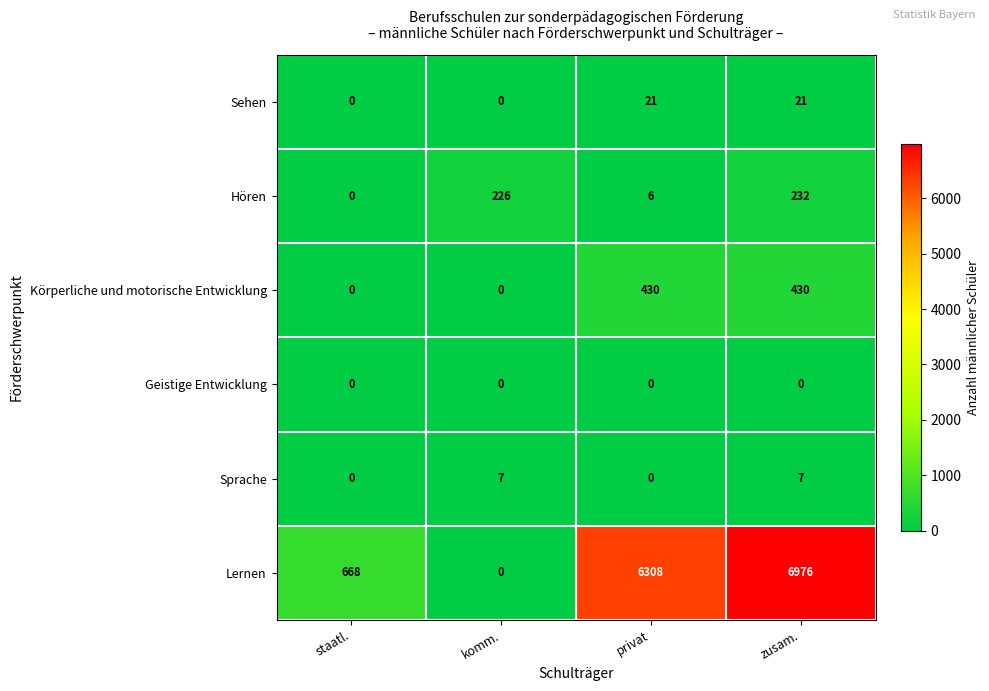

What is the spread (max minus min) of values at komm.?

226